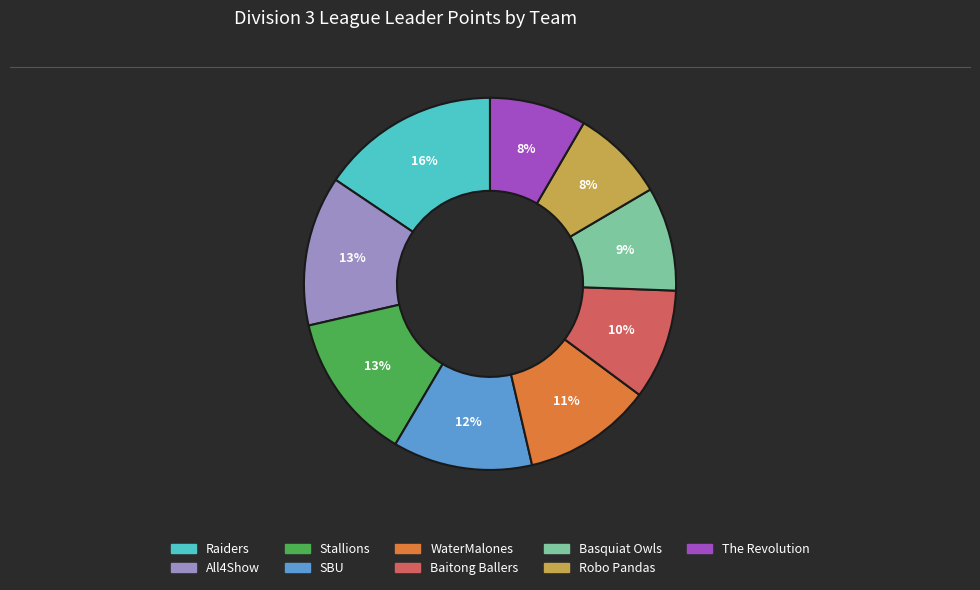

True or false: Stallions accounts for 1% of the total.

False